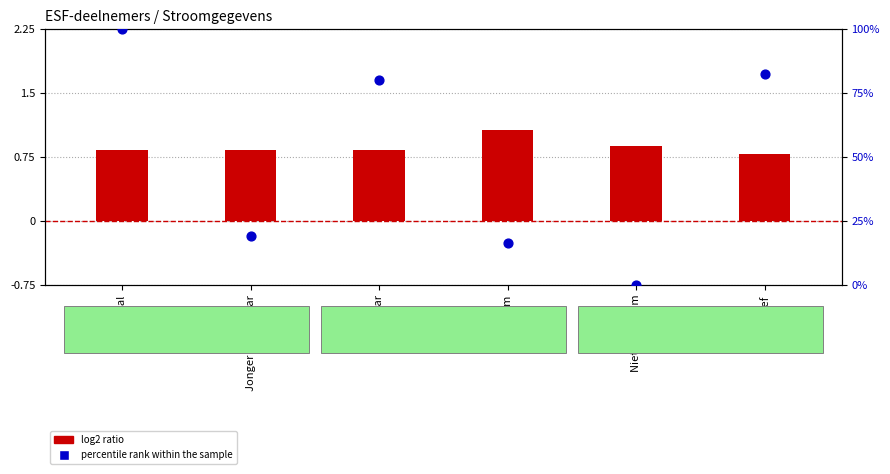

Which series has the largest Y range (max minus min)?

percentile rank within the sample